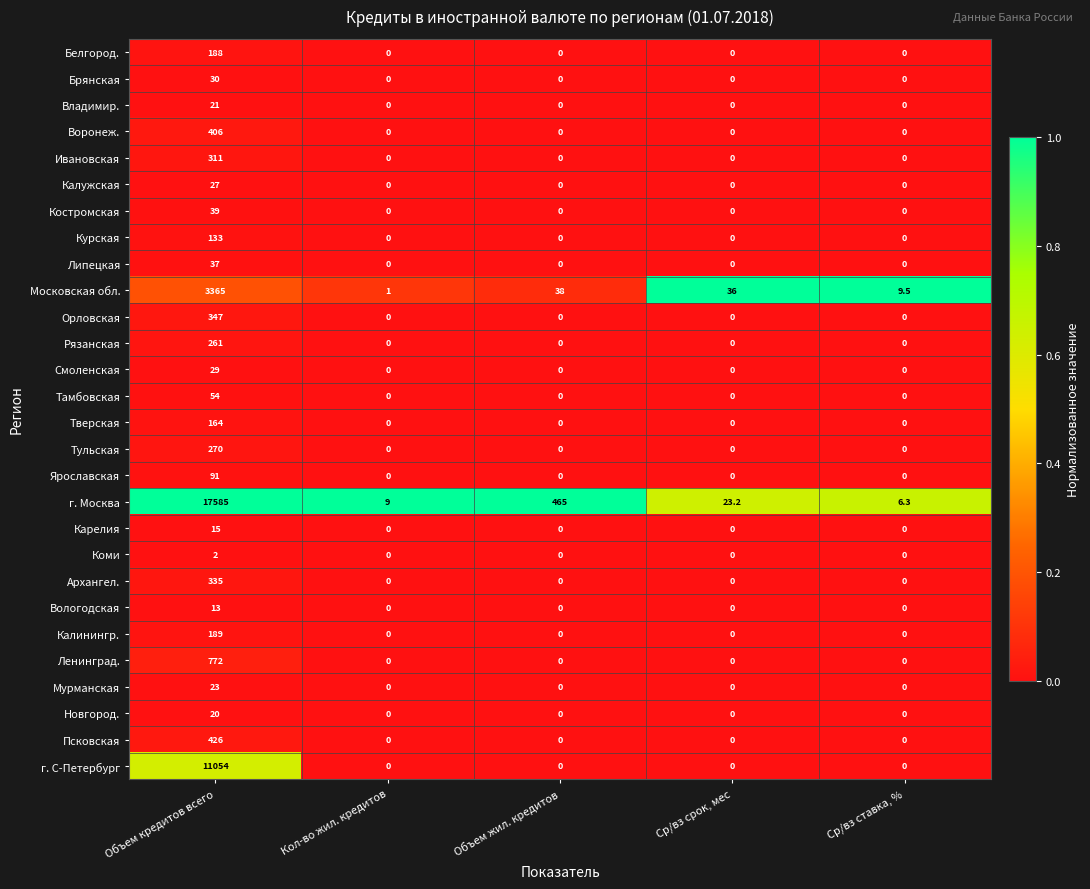

List the series in order of their peak value, lowest first.

Коми, Вологодская, Карелия, Новгород., Владимир., Мурманская, Калужская, Смоленская, Брянская, Липецкая, Костромская, Тамбовская, Ярославская, Курская, Тверская, Белгород., Калинингр., Рязанская, Тульская, Ивановская, Архангел., Орловская, Воронеж., Псковская, Ленинград., Московская обл., г. С-Петербург, г. Москва